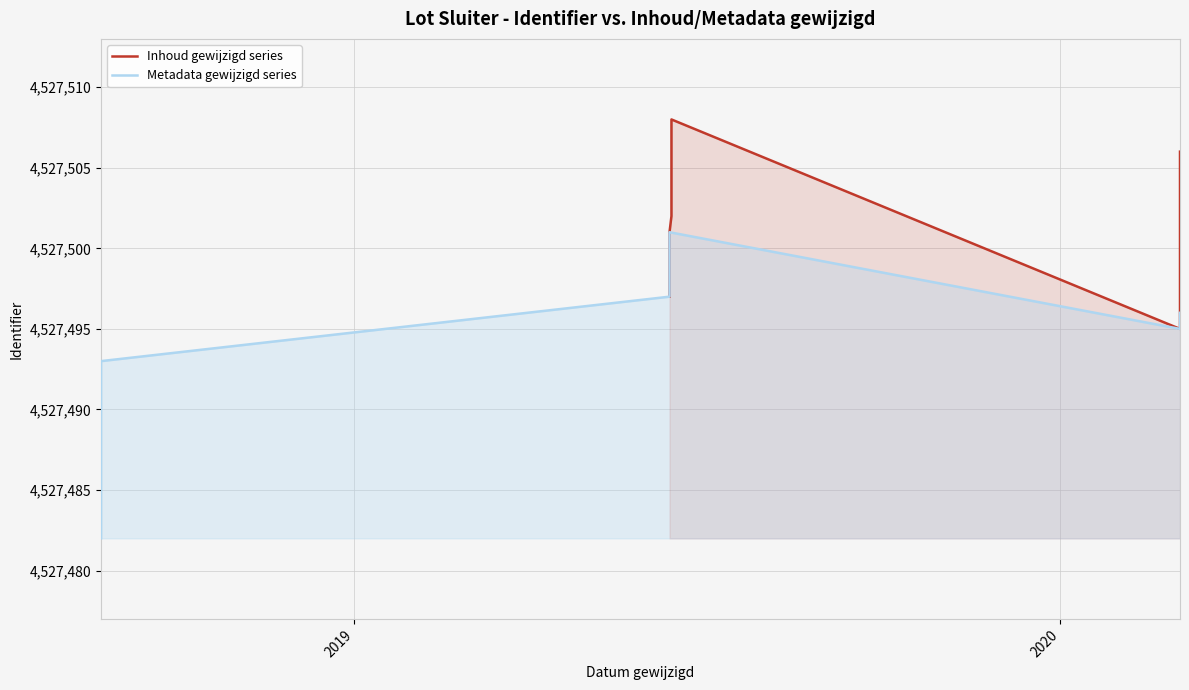

List the series in order of their overall mean, lowest first.

Metadata gewijzigd series, Inhoud gewijzigd series